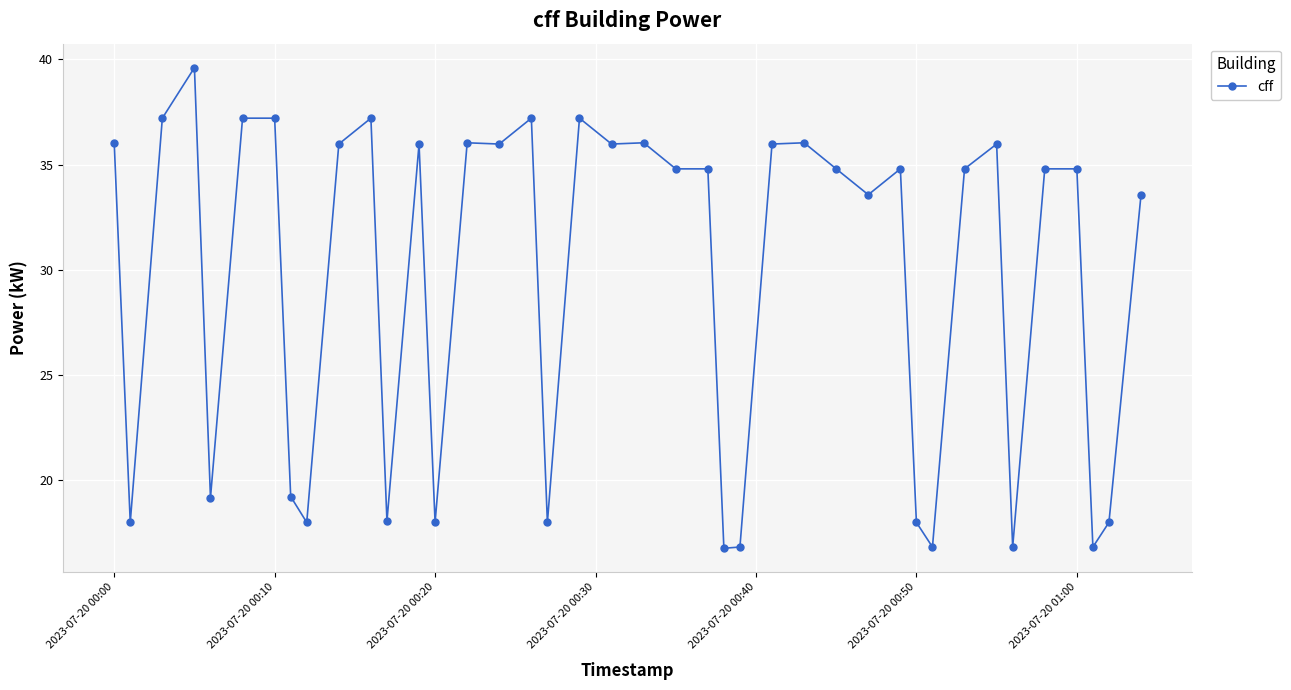

What is the smallest value displayed?

16.8